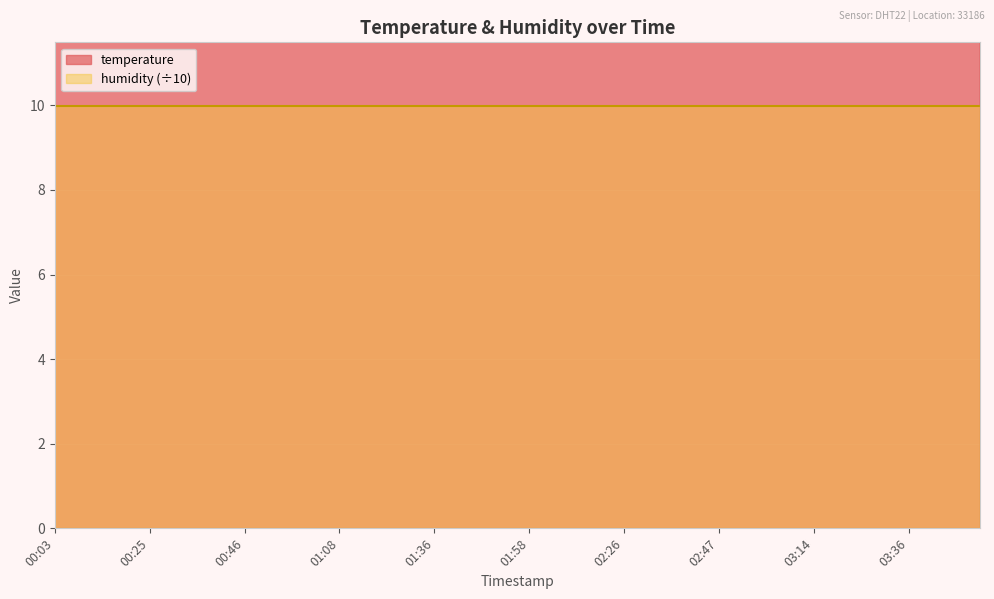

What is the difference between the values at 00:57 and 02:20?

0.9